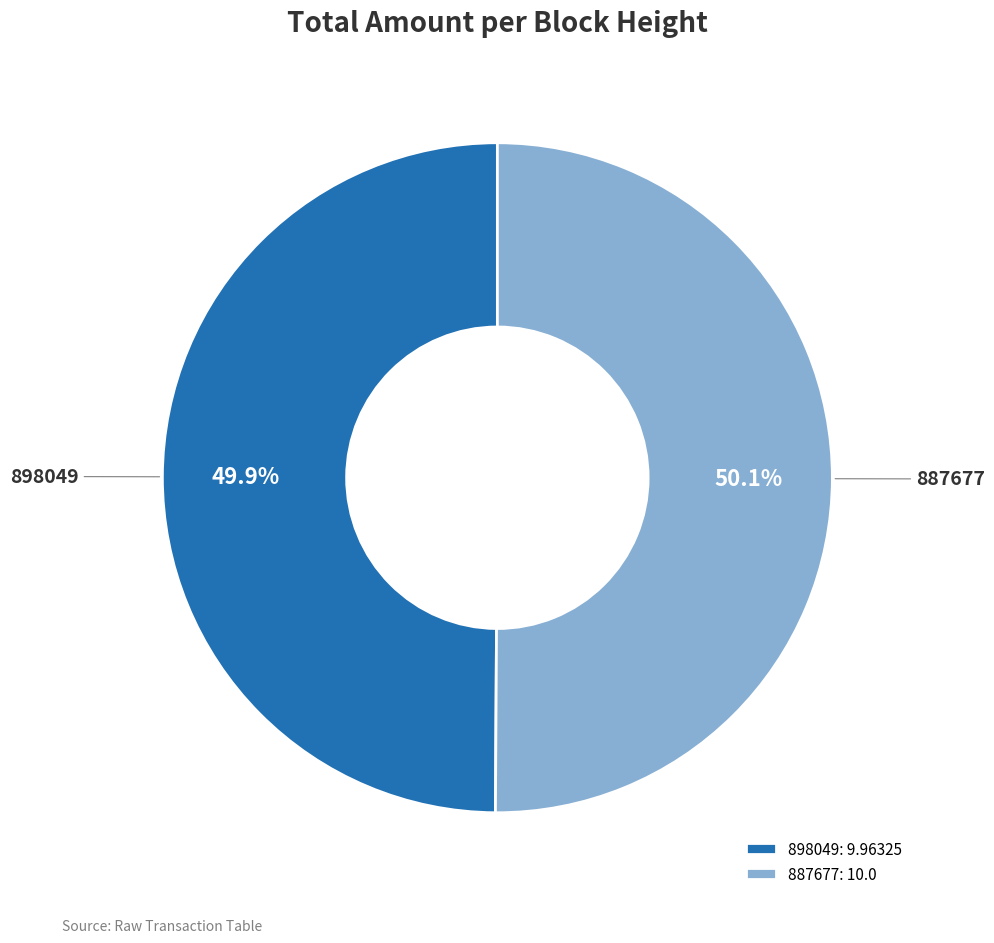

True or false: 887677 accounts for 62% of the total.

False